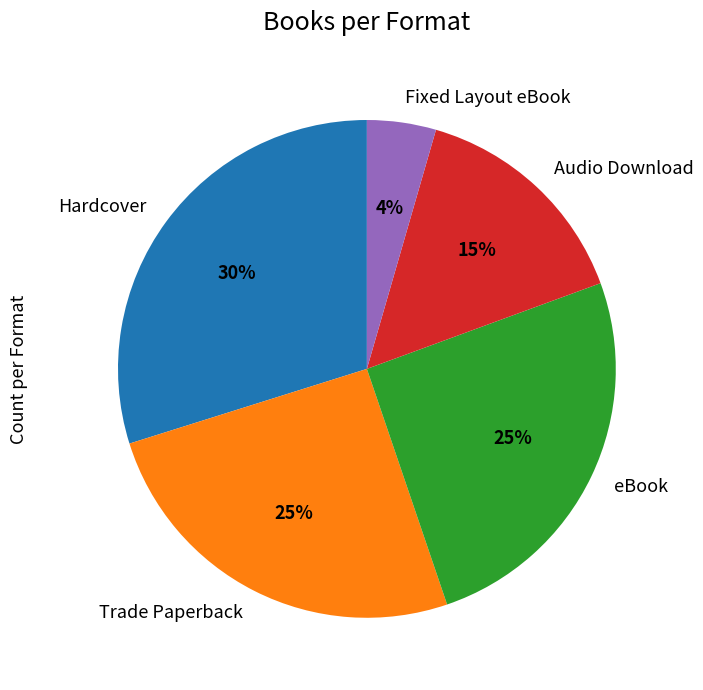

What is the largest slice in the pie chart?

Hardcover